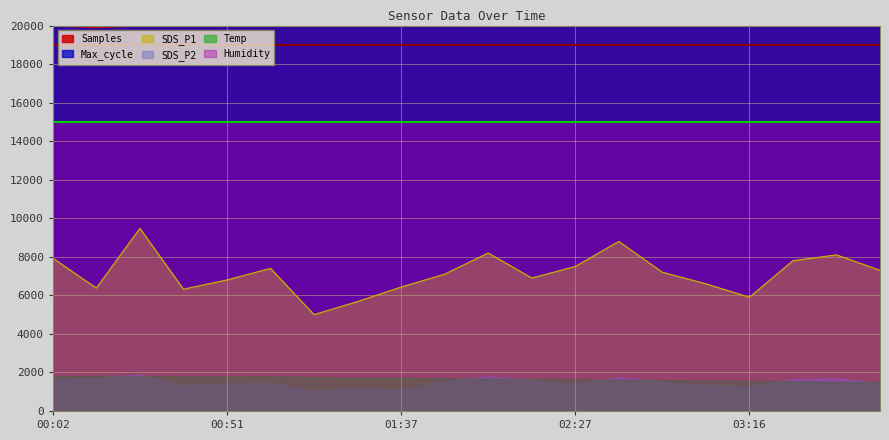

True or false: SDS_P1 and Samples intersect in this chart.

False